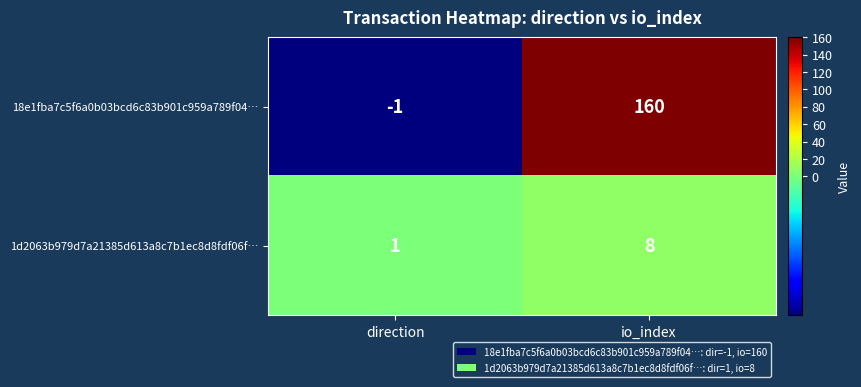

What is the highest value of the 18e1fba7c5f6a0b03bcd6c83b901c959a789f04… series?

160